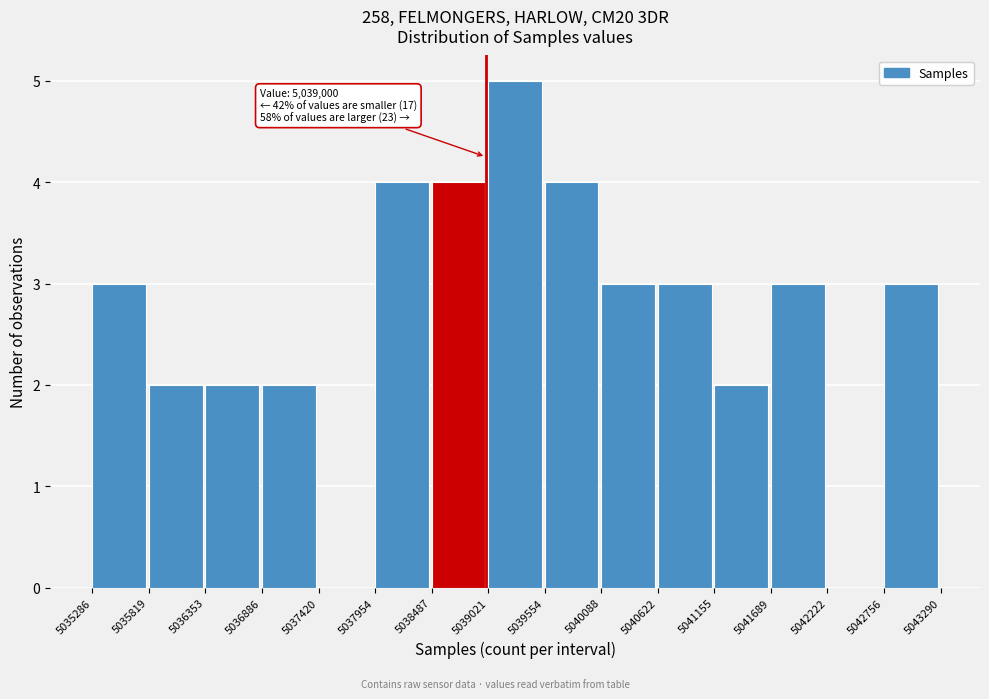

Over which range of the x-axis is the bar tallest?

5039021 to 5039554